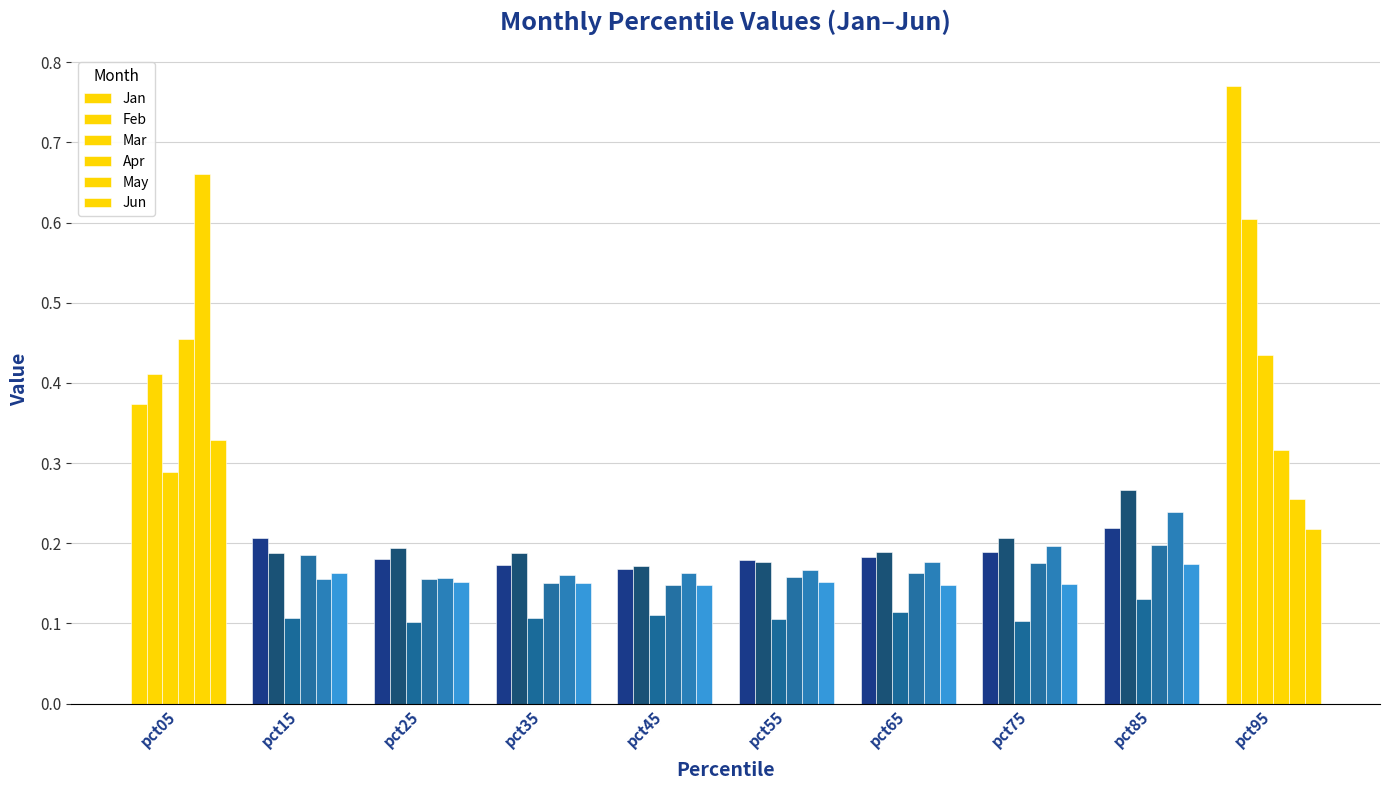

How many distinct data groups are displayed?

6